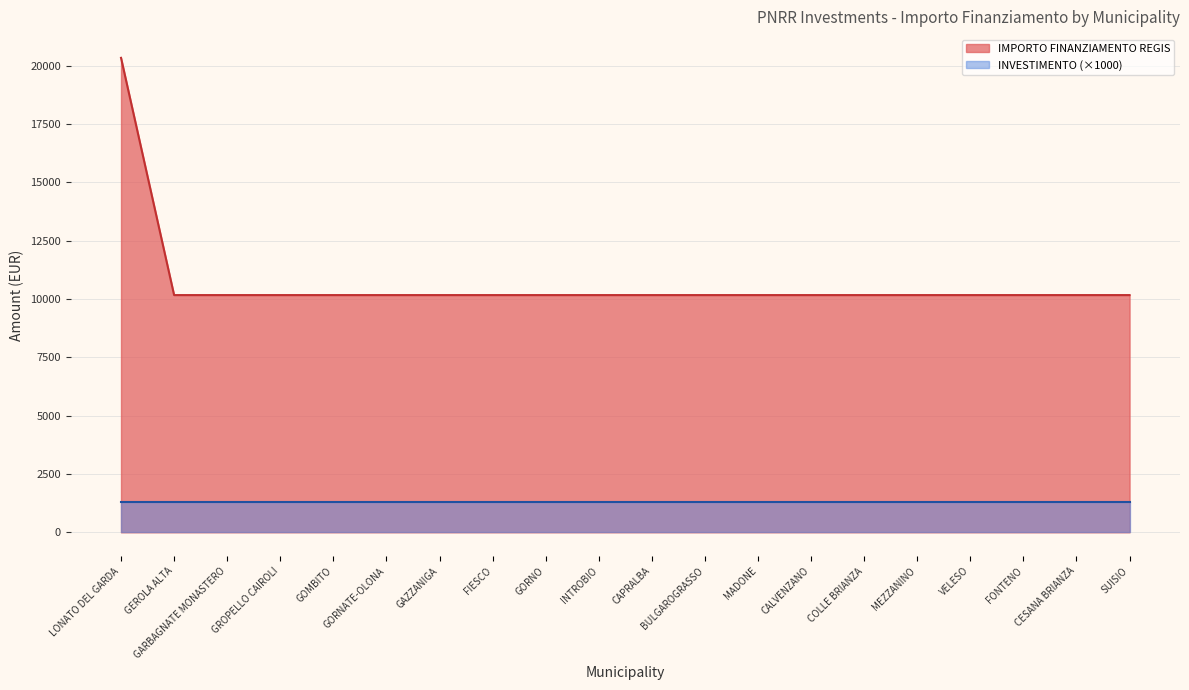

What is the average value?

10681